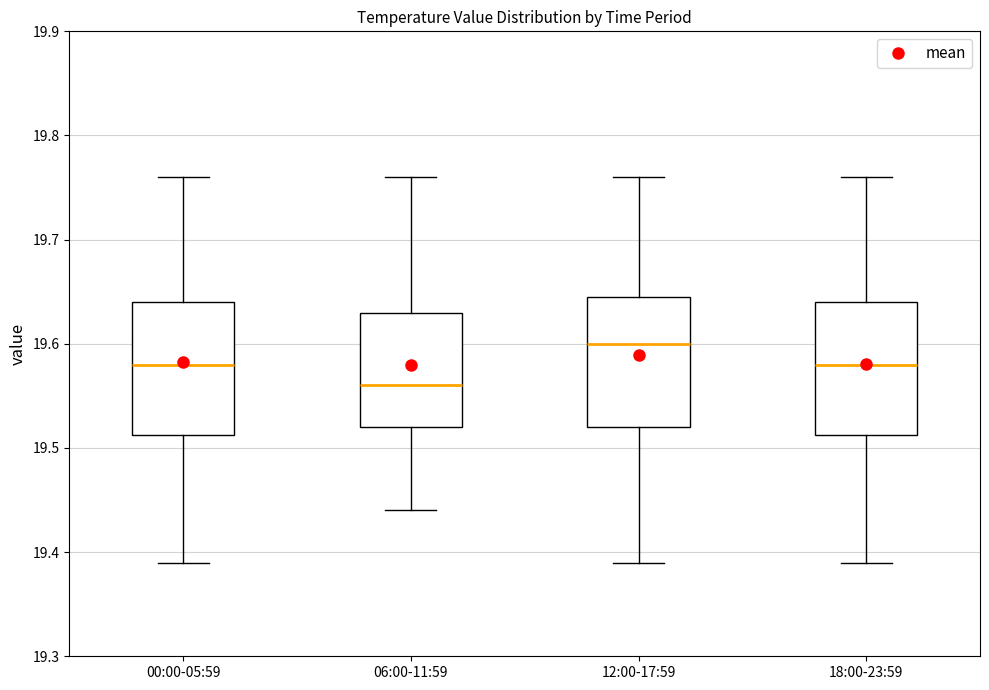

Reading left to right, read every box against the y-axis: the position of its median line, the range the box covers, and the ends of its whiskers. The values are not printed on the chart, so give them approximately, as read against the axis.

00:00-05:59: median 19.58, box 19.51 to 19.64, whiskers 19.39 to 19.76
06:00-11:59: median 19.56, box 19.52 to 19.63, whiskers 19.44 to 19.76
12:00-17:59: median 19.60, box 19.52 to 19.65, whiskers 19.39 to 19.76
18:00-23:59: median 19.58, box 19.51 to 19.64, whiskers 19.39 to 19.76